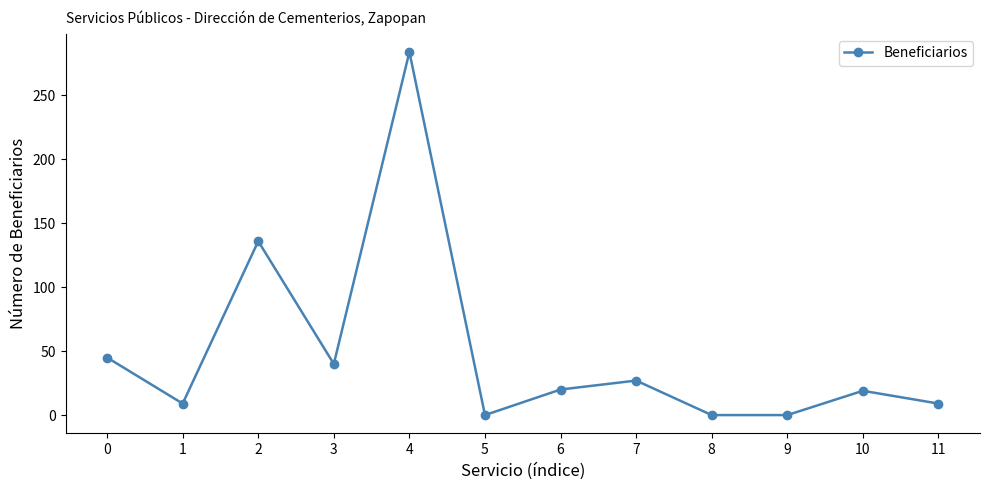

What is the greatest value displayed?

284